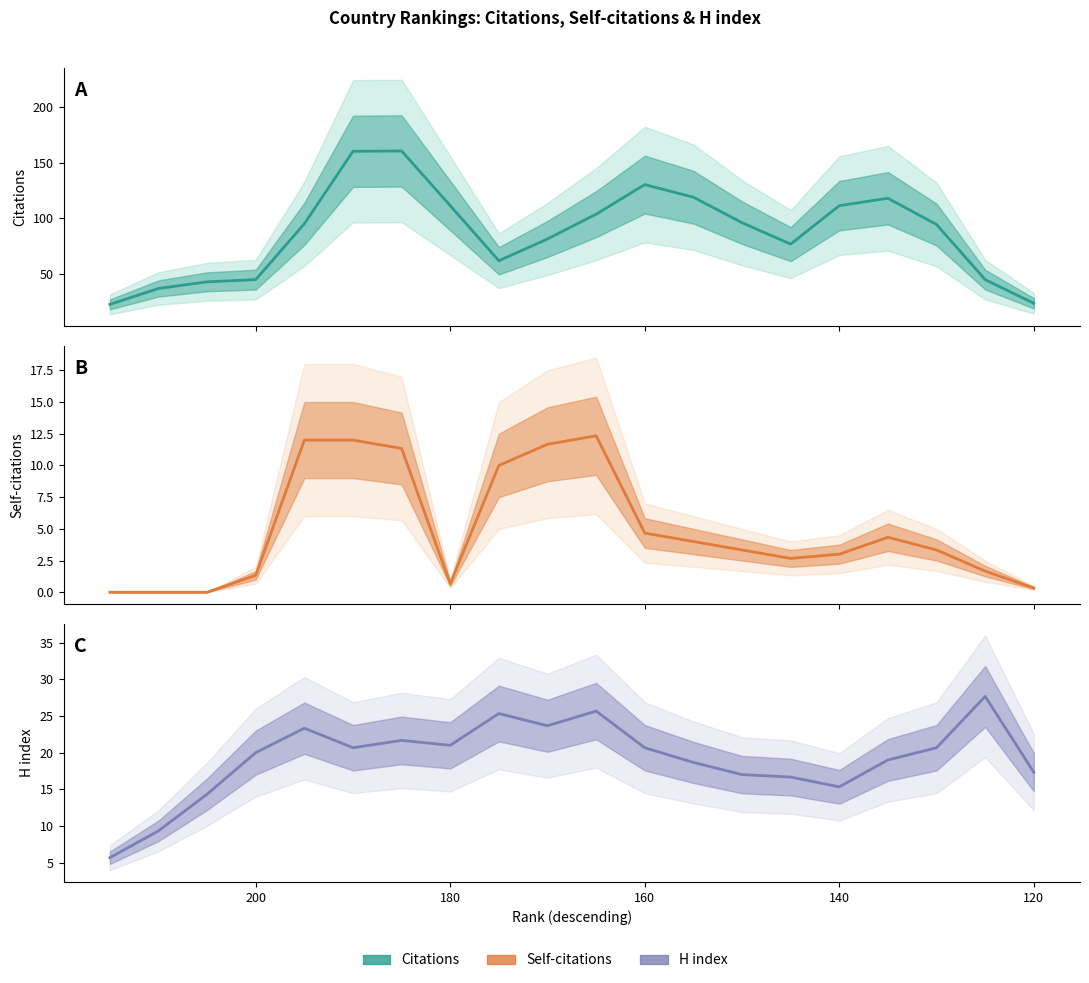

How many interior local valleys does the Self-citations series have?

2